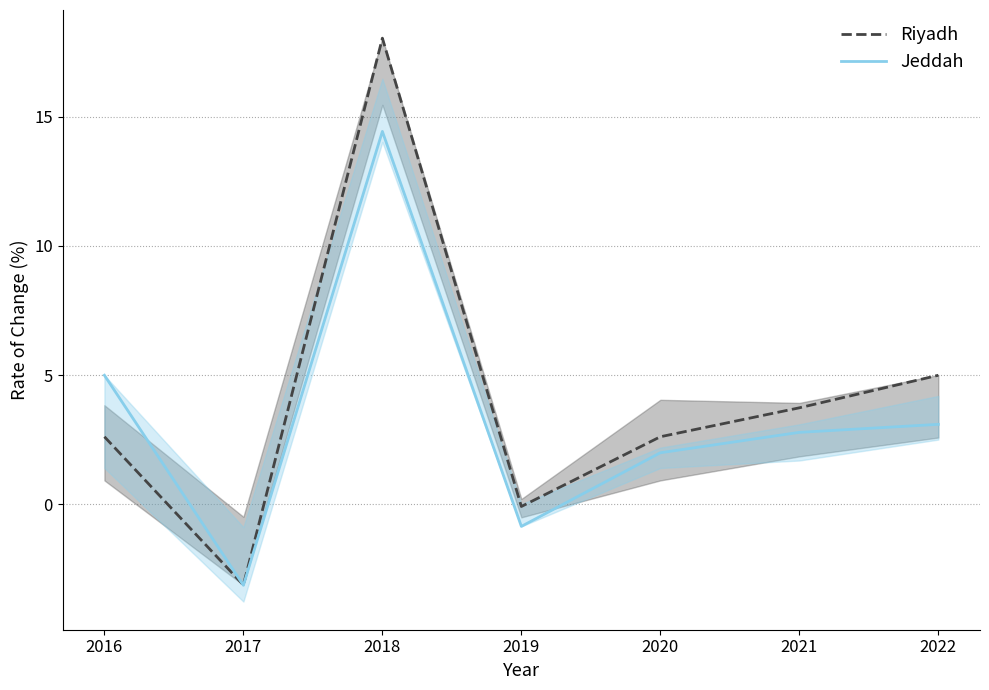

How many times do Jeddah and Riyadh cross each other?

1